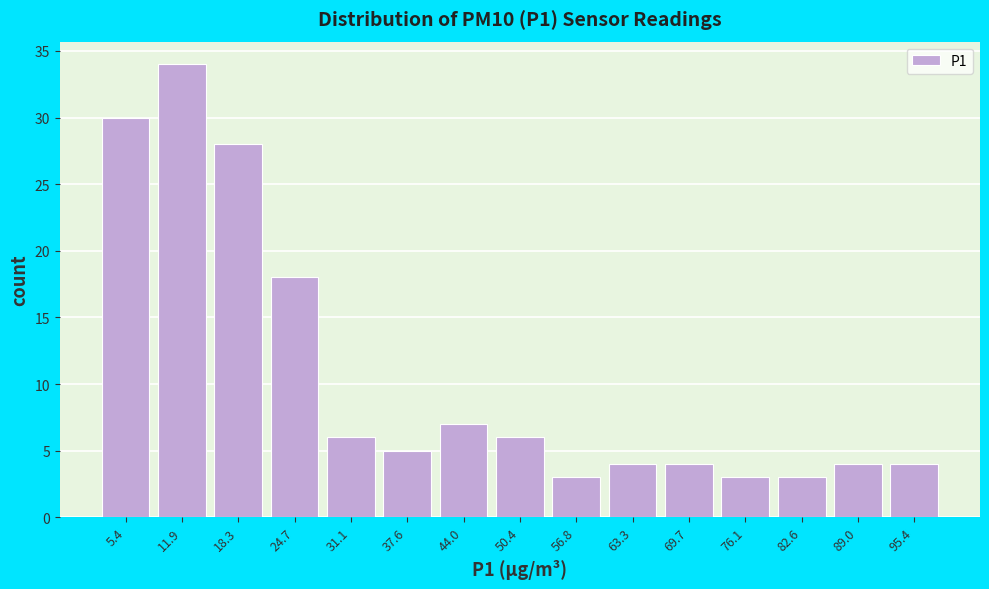

Over which range of the x-axis is the bar tallest?

9 to 16